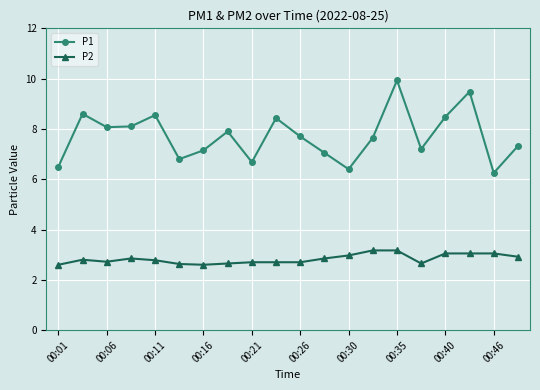

In P1, how many points are lower than both neighbors (excluding endpoints)?

6